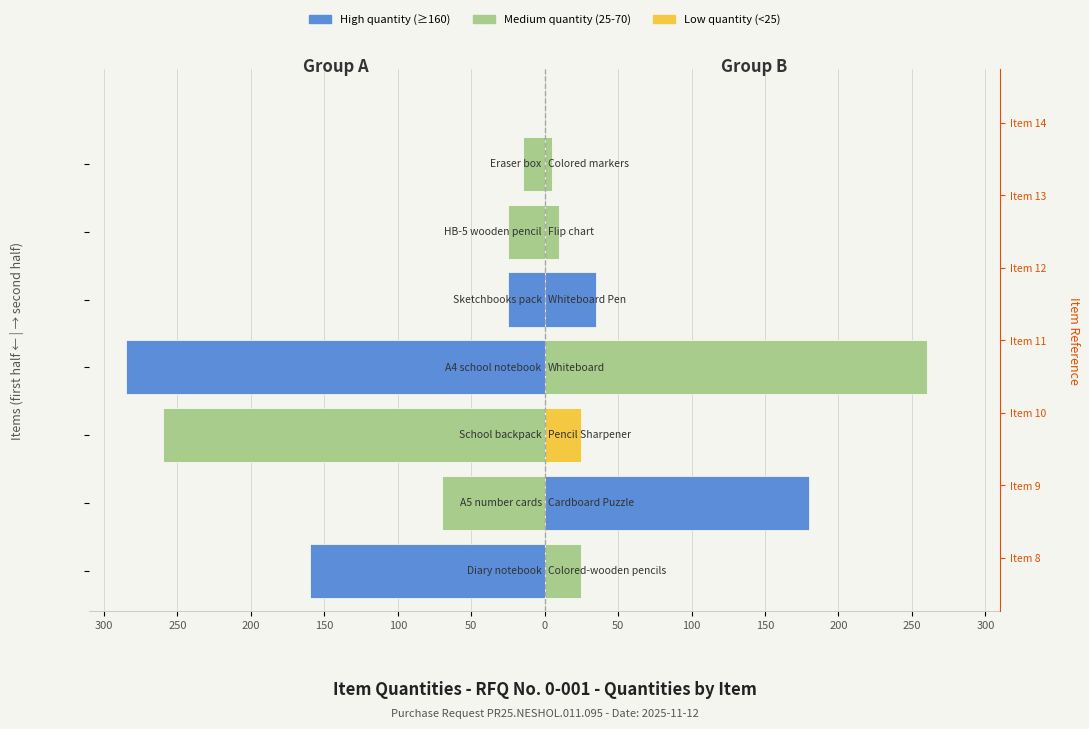

At how many categories does at least one series exceed -183?

7